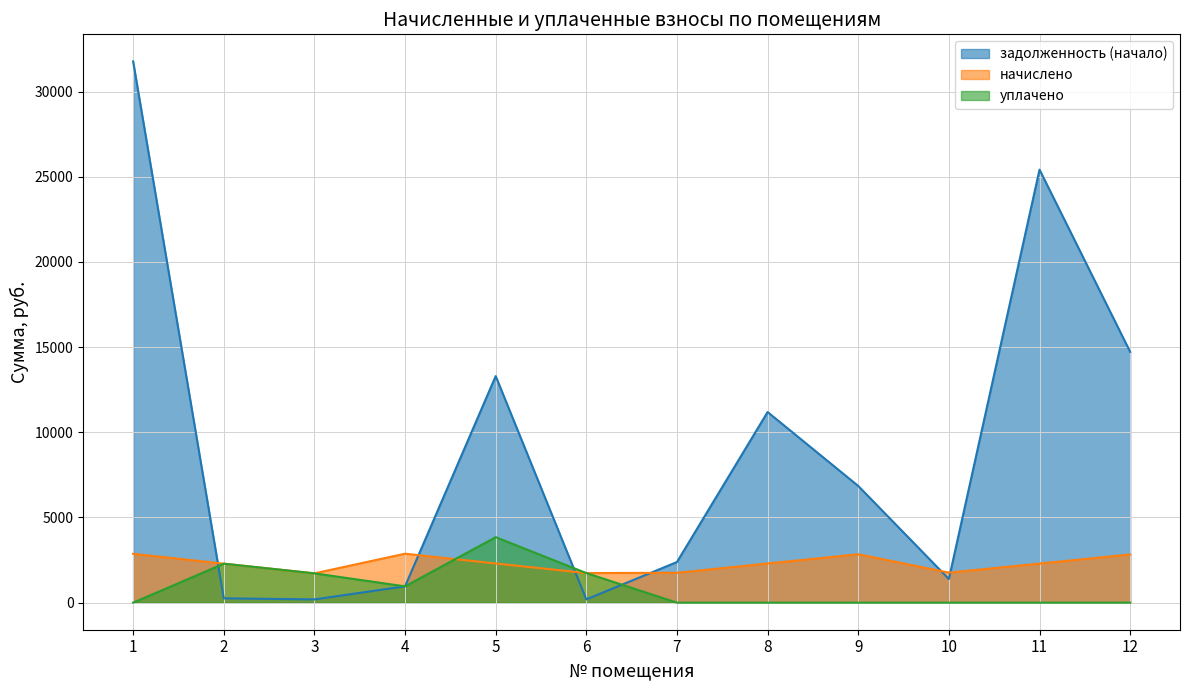

Is it true that уплачено equals 0.0 at 10?

True